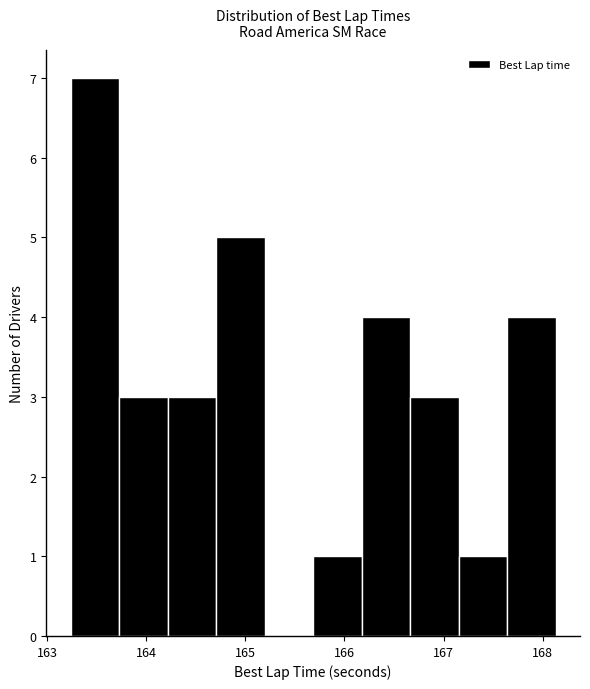

Over which range of the x-axis is the bar tallest?

163.2 to 163.7